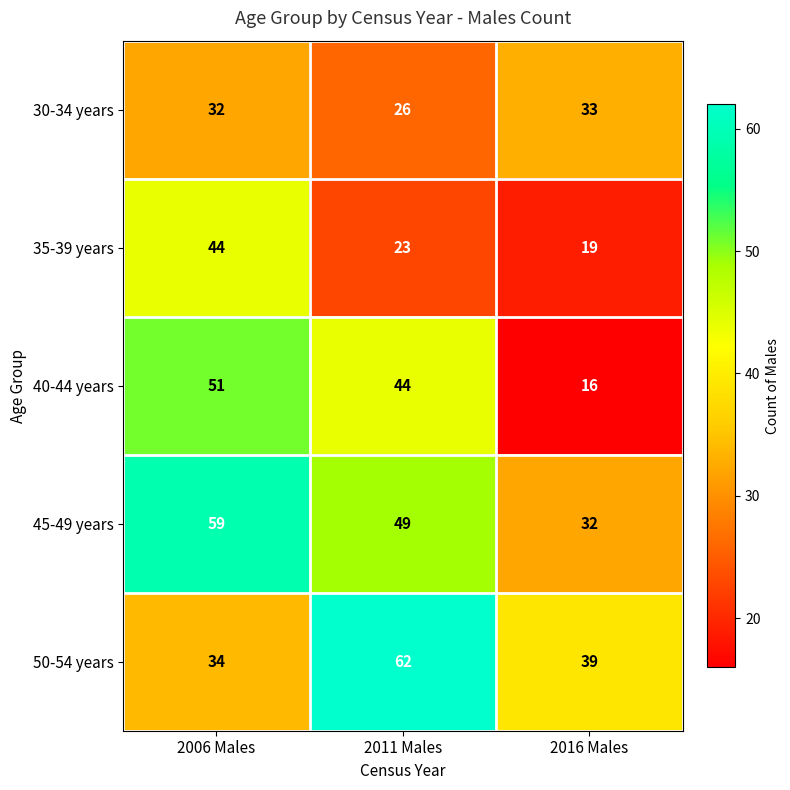

Reading left to right, extract all data points from this chart.

30-34 years: 2006 Males=32	2011 Males=26	2016 Males=33
35-39 years: 2006 Males=44	2011 Males=23	2016 Males=19
40-44 years: 2006 Males=51	2011 Males=44	2016 Males=16
45-49 years: 2006 Males=59	2011 Males=49	2016 Males=32
50-54 years: 2006 Males=34	2011 Males=62	2016 Males=39